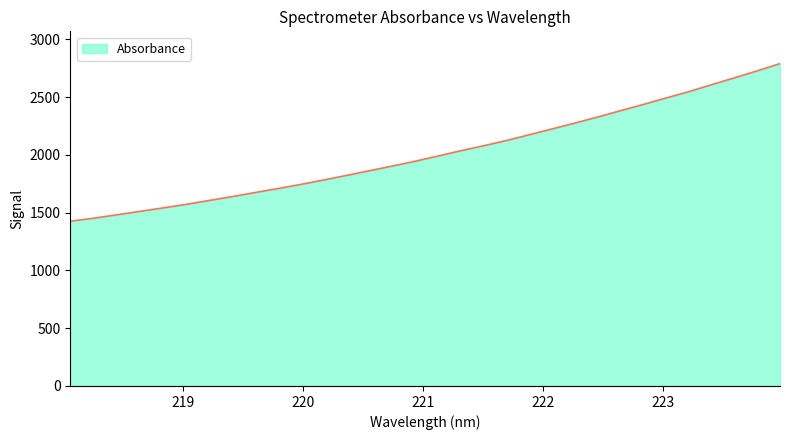

What is the minimum value shown in the chart?

1426.2